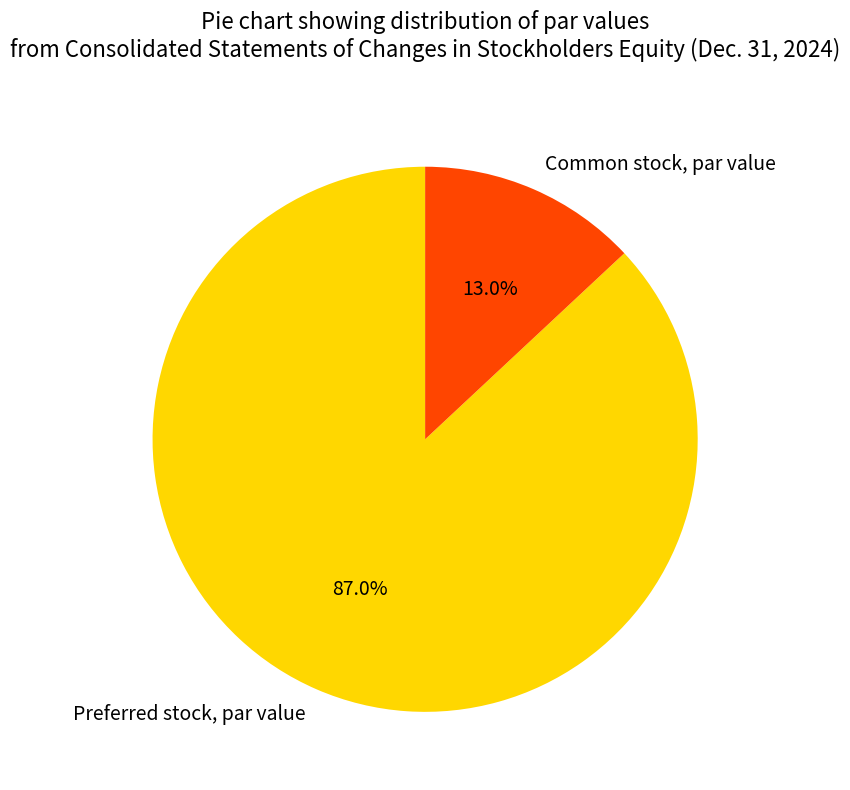

Which has a higher value, Preferred stock, par value or Common stock, par value?

Preferred stock, par value